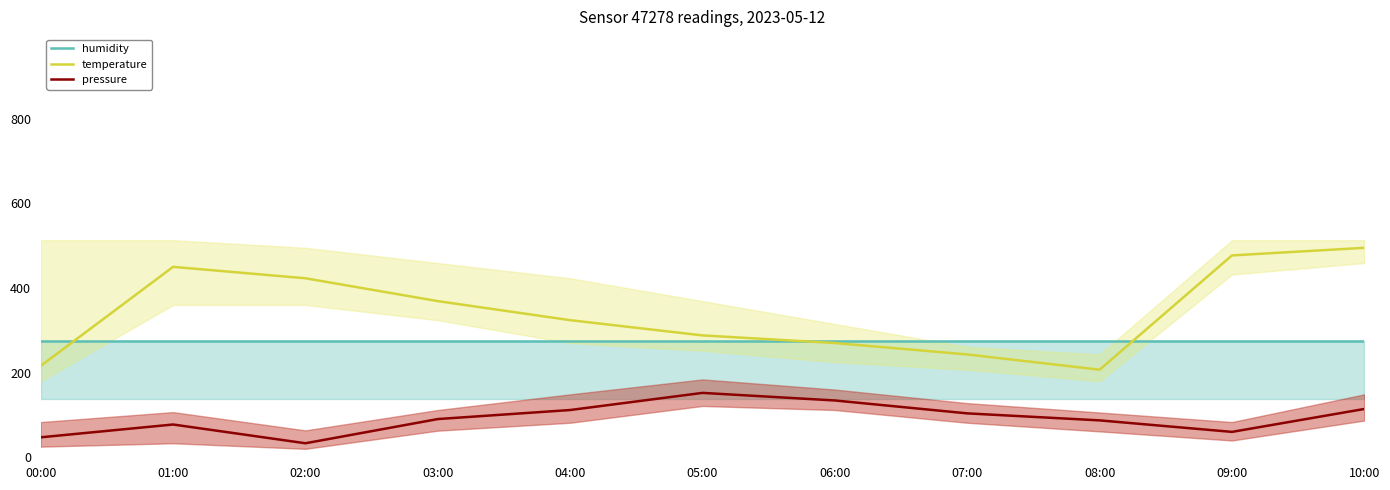

At which label does pressure reach its peak?

05:00